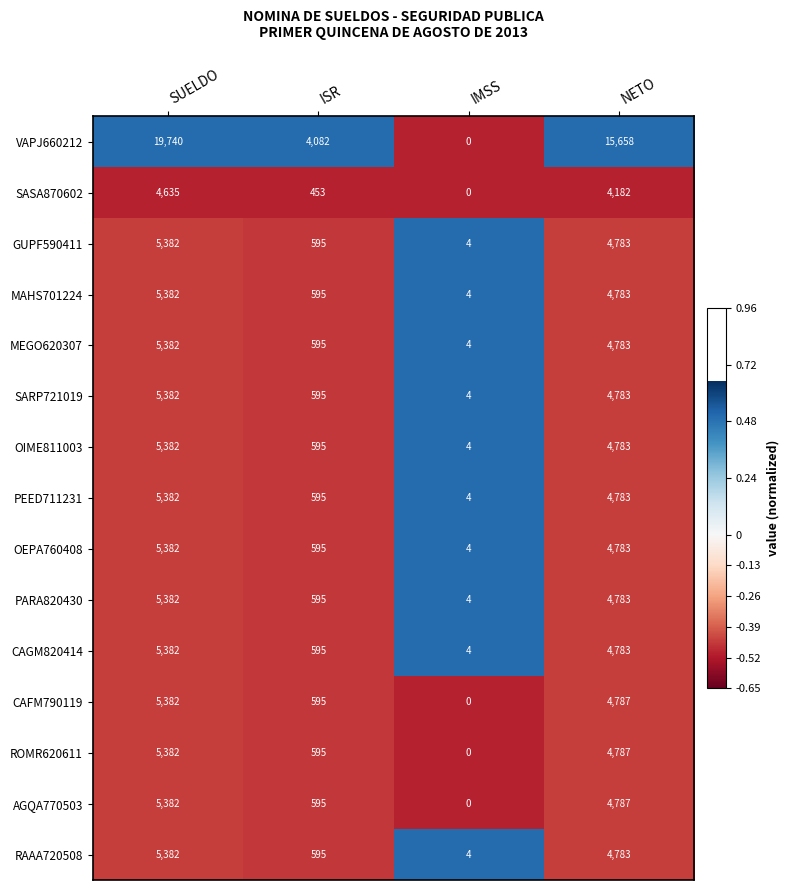

How many data points in ROMR620611 are less than 4787?

2